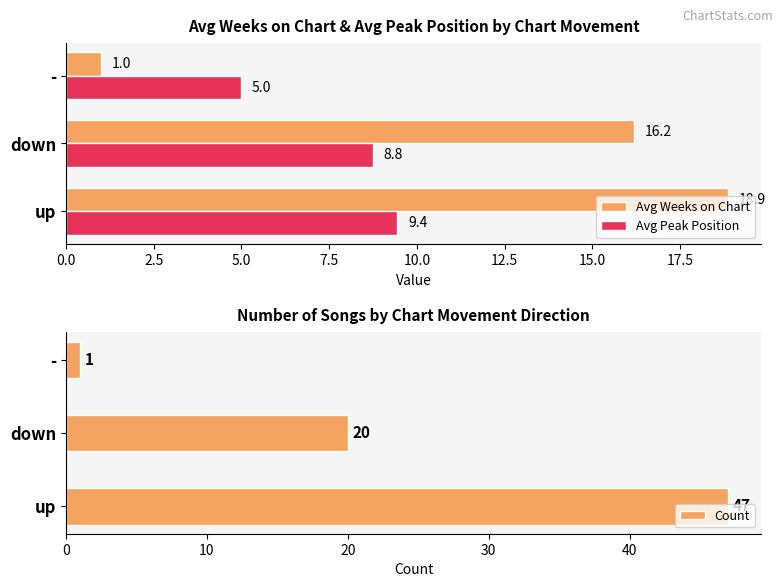

True or false: Avg Weeks on Chart has a value of 1.0 at -.

True